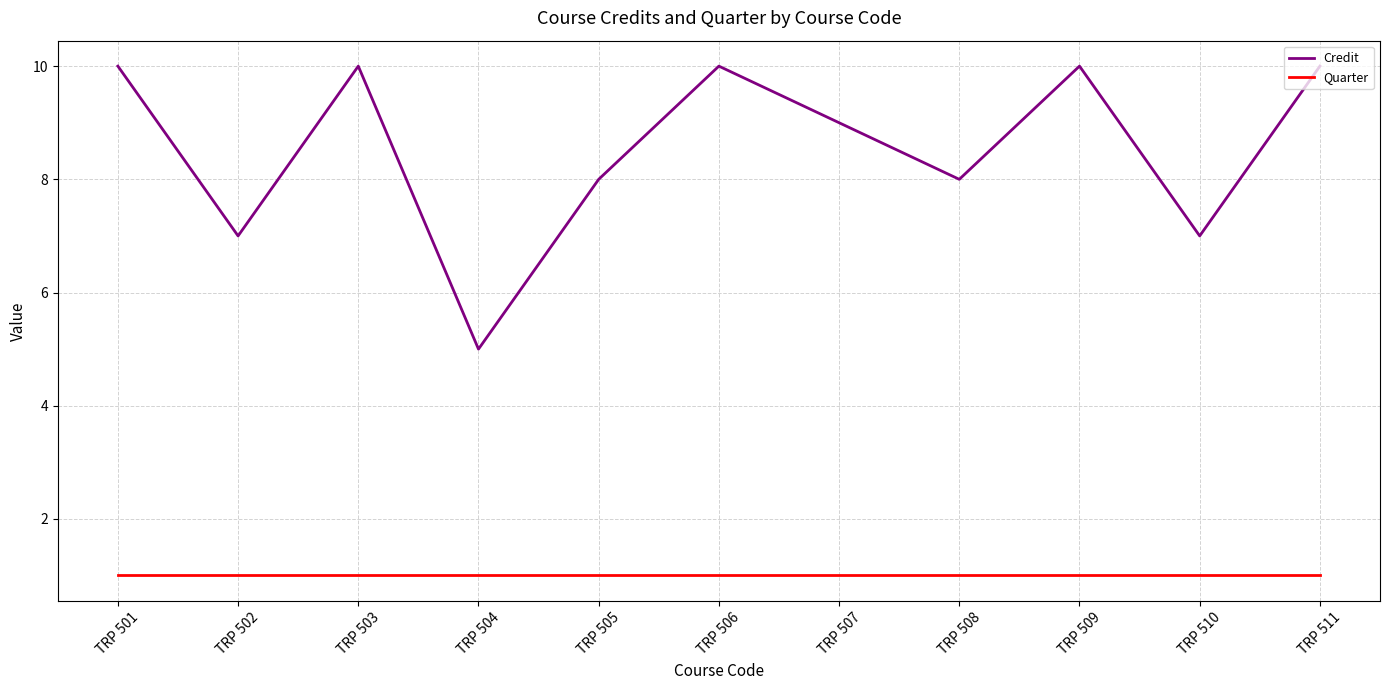

Does the chart have visible grid lines?

Yes